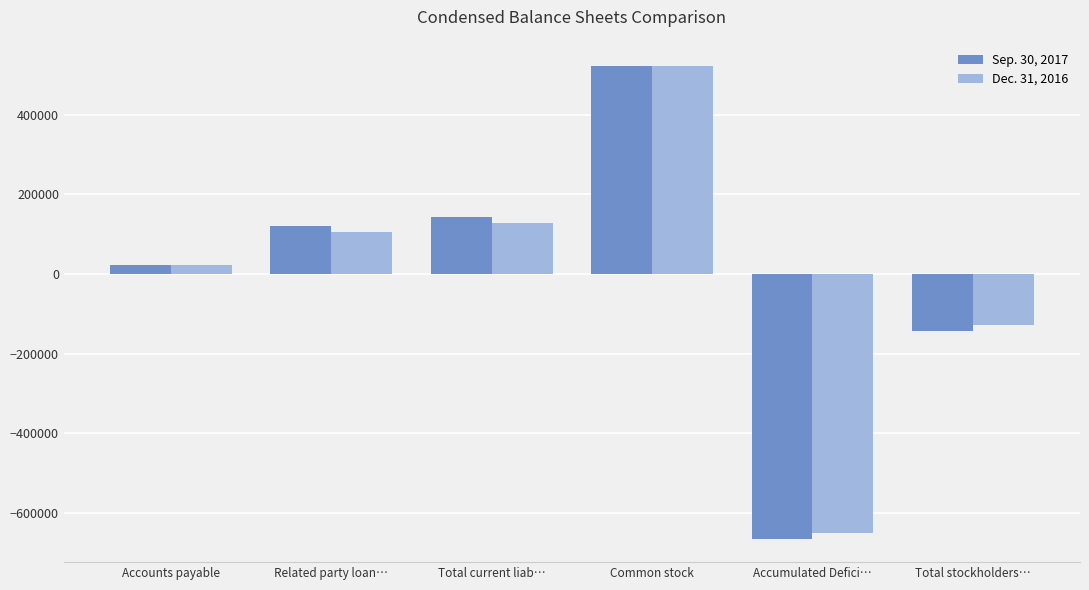

Reading right to left, list all the values displayed in this chart.

Sep. 30, 2017: -142091	-663638	521547	142091	119627	22464
Dec. 31, 2016: -128855	-650402	521547	128855	105146	23709